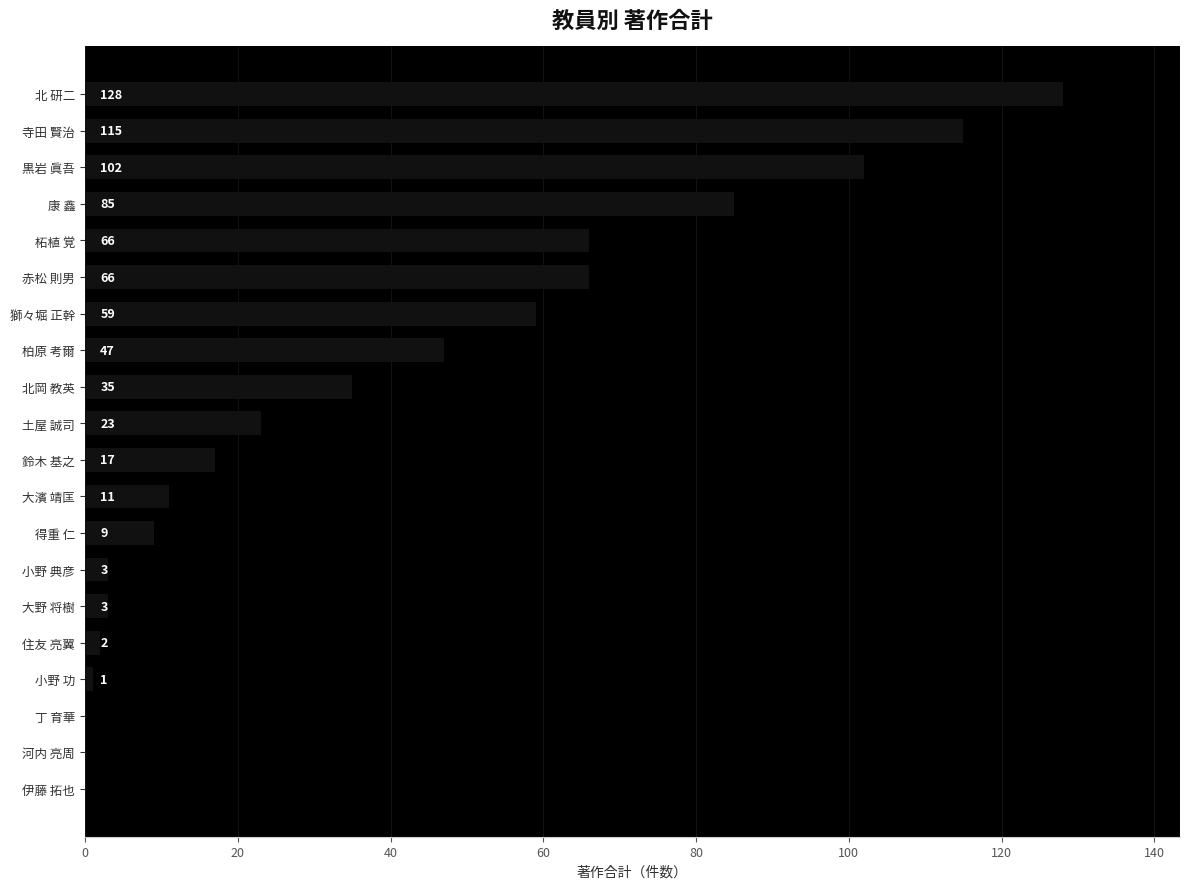

How many values are above zero?

17